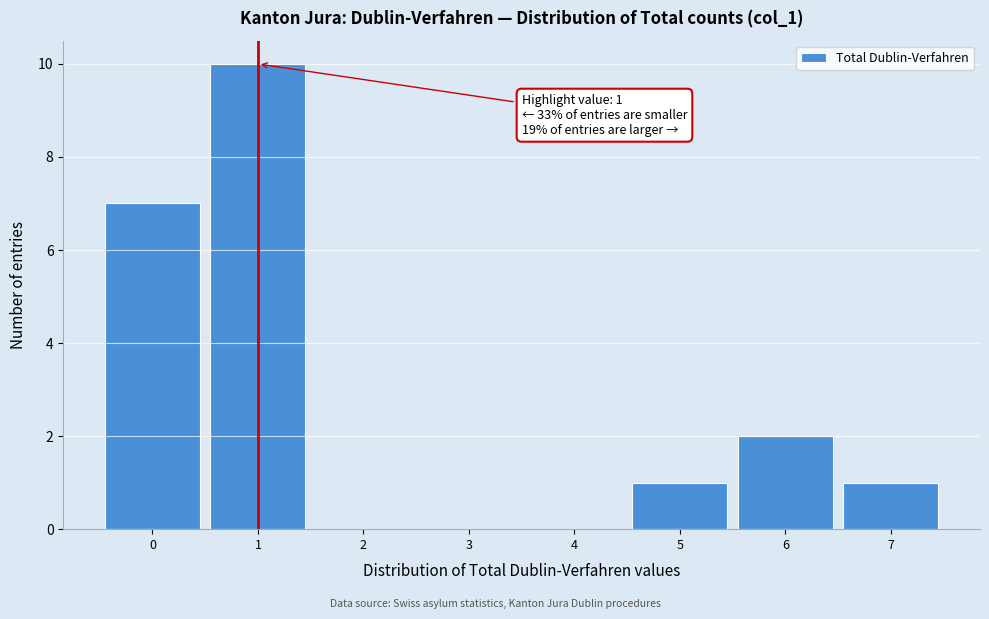

Over which range of the x-axis is the bar tallest?

0.5 to 1.5